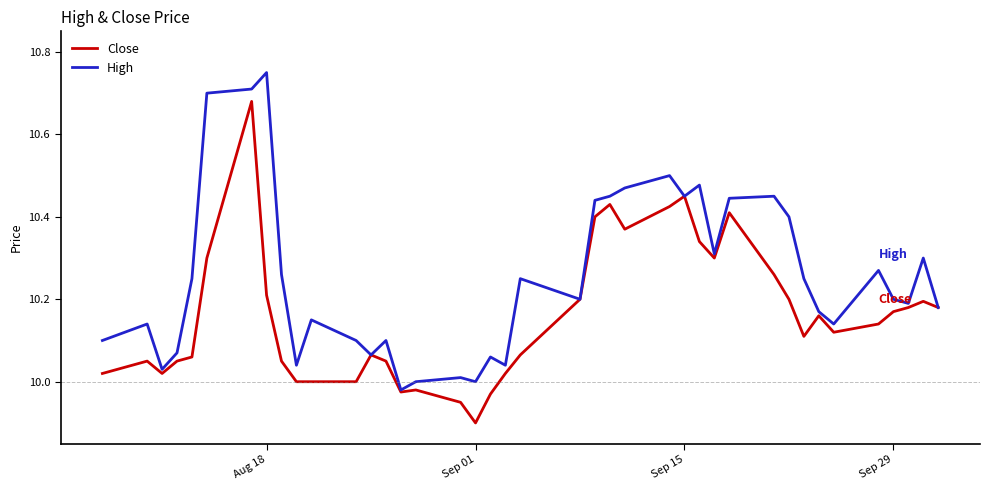

How many lines are shown in the chart?

2